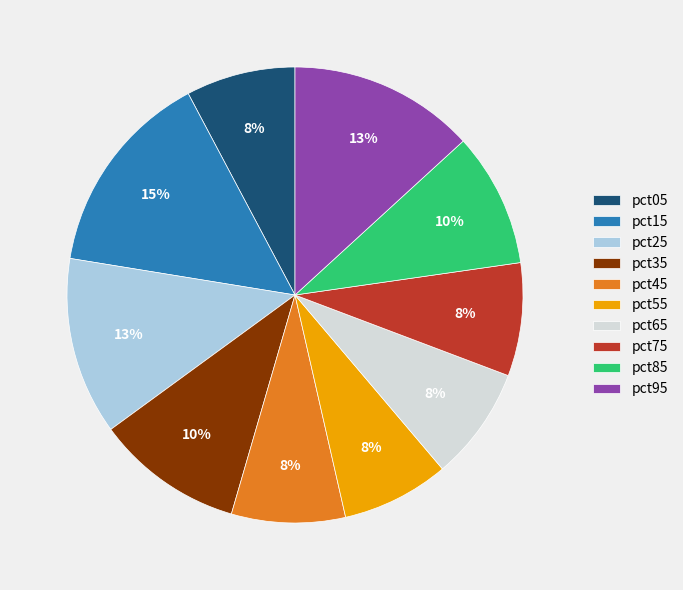

Is there a majority slice in this chart?

No